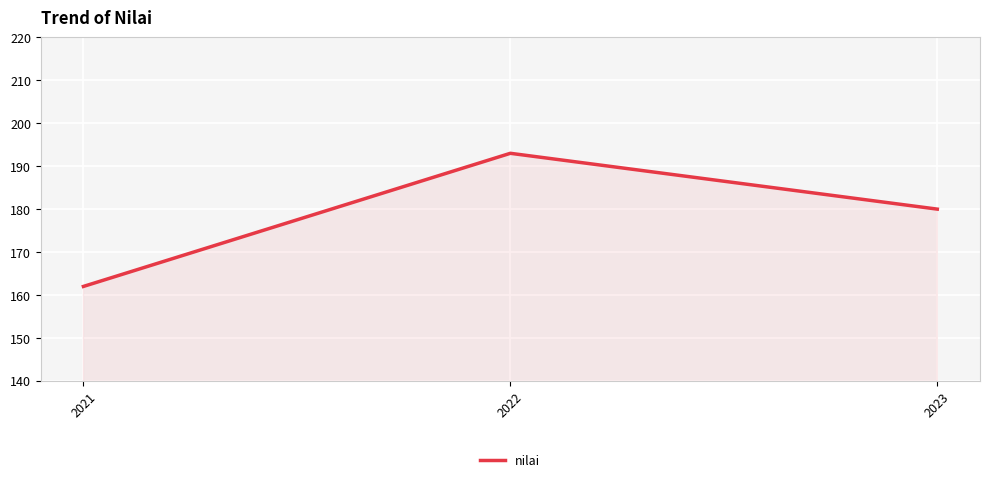

Reading right to left, extract all data points from this chart.

2023=180	2022=193	2021=162